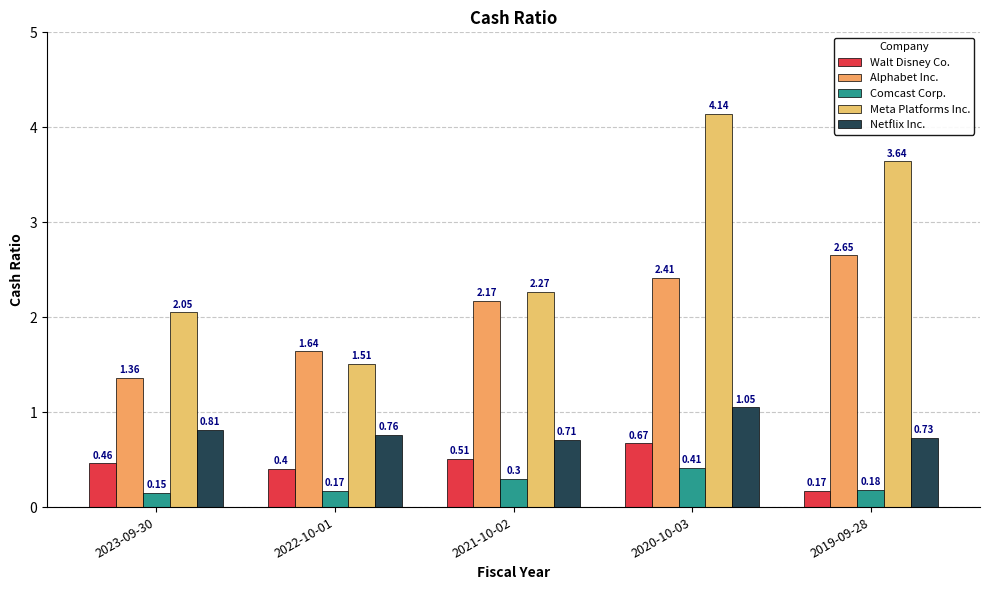

What is the difference between the maximum and minimum values in the Comcast Corp. series?

0.3